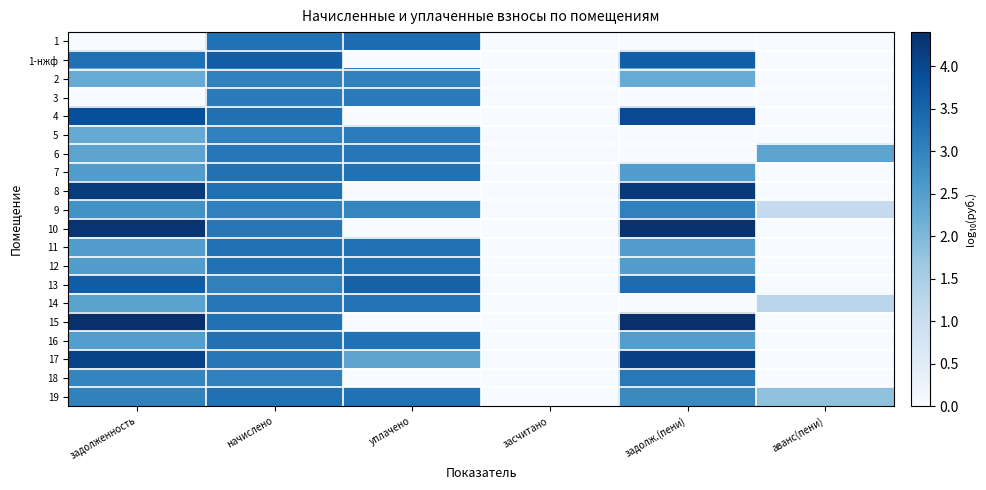

Between задолженность and засчитано, which series saw the biggest shift?

15